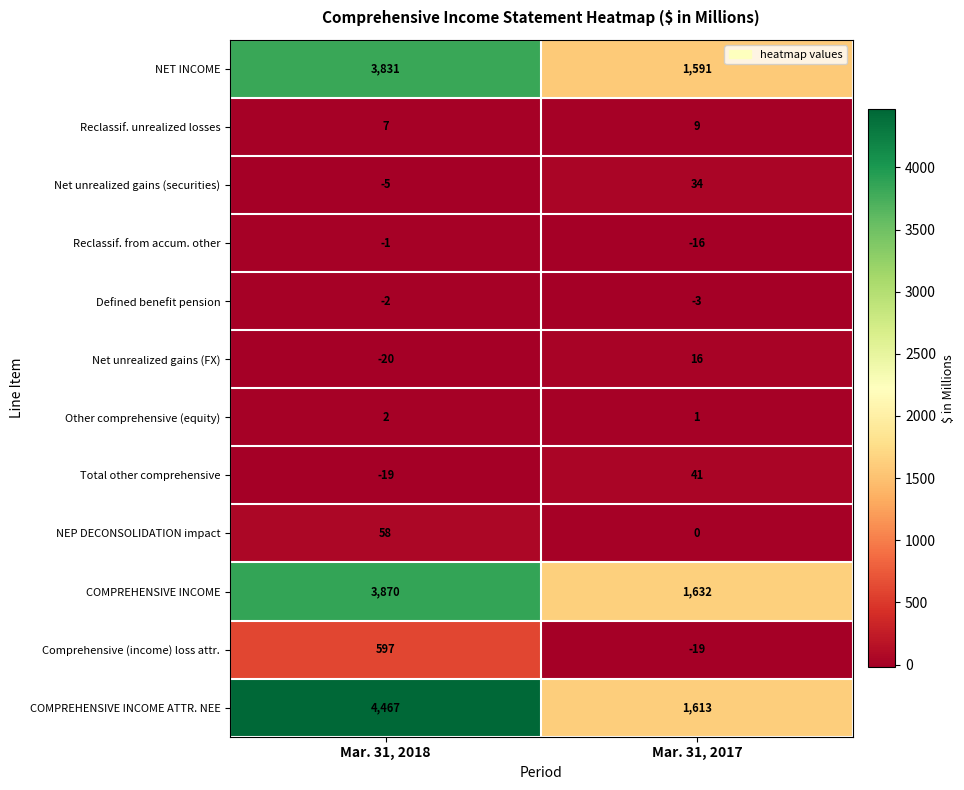

At Mar. 31, 2018, list the series in order from smallest to largest.

Net unrealized gains (FX), Total other comprehensive, Net unrealized gains (securities), Defined benefit pension, Reclassif. from accum. other, Other comprehensive (equity), Reclassif. unrealized losses, NEP DECONSOLIDATION impact, Comprehensive (income) loss attr., NET INCOME, COMPREHENSIVE INCOME, COMPREHENSIVE INCOME ATTR. NEE